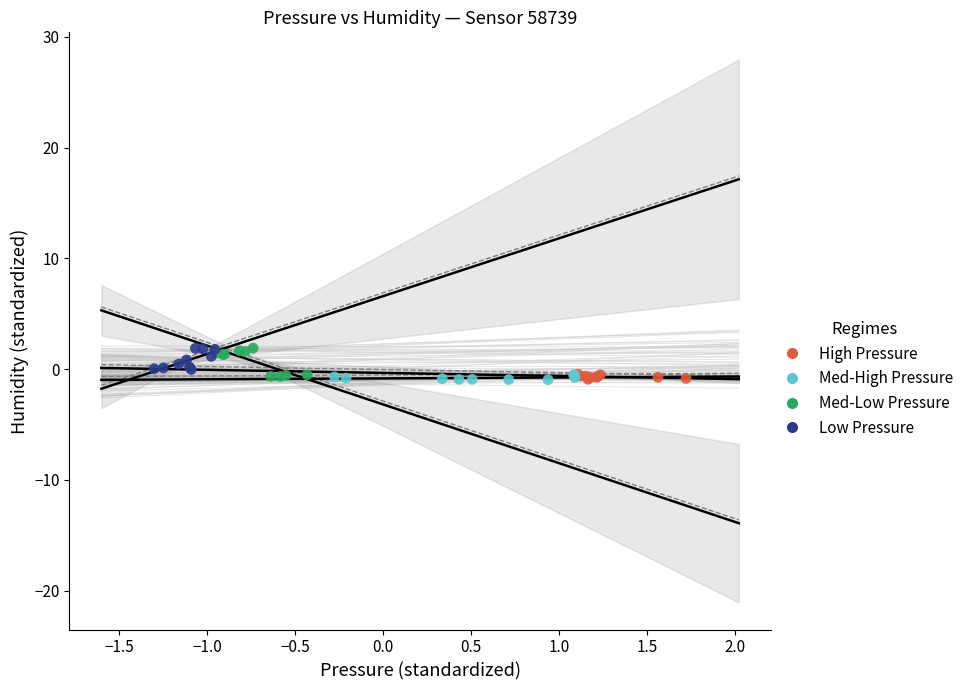

Which series has the largest Y range (max minus min)?

Med-Low Pressure